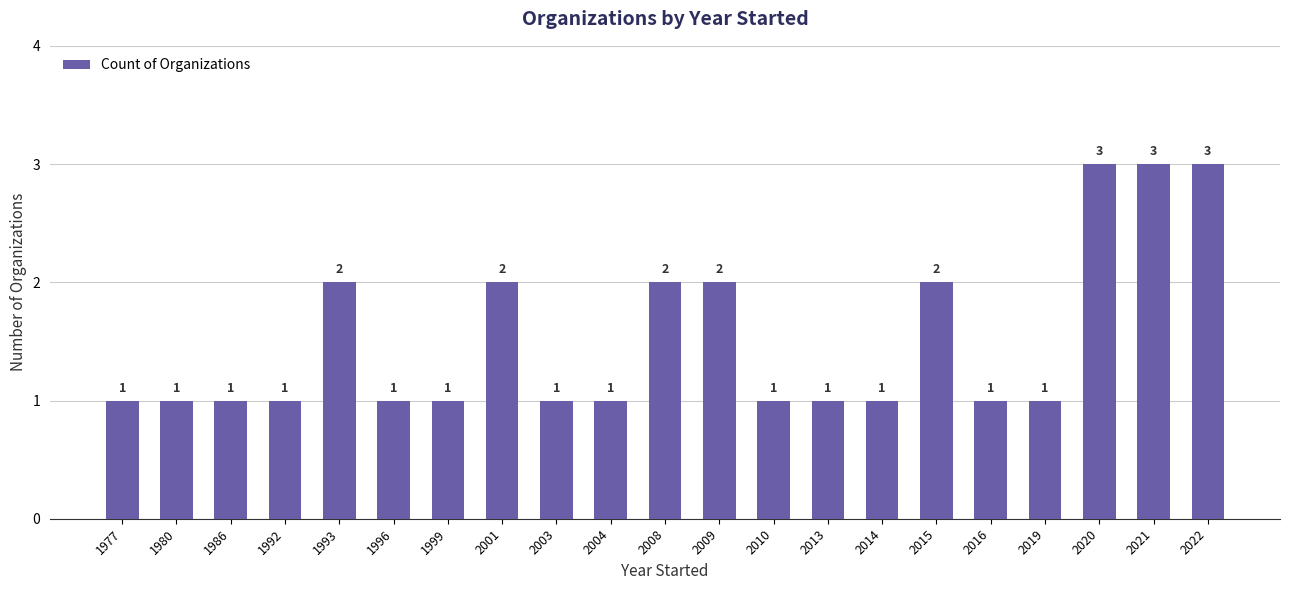

What is the average value?

2